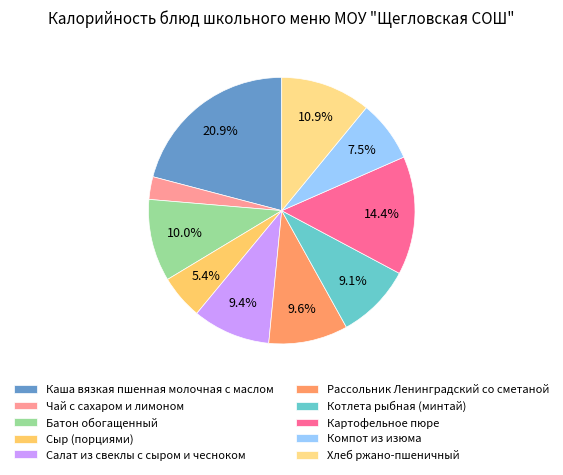

Which has a higher value, Чай с сахаром и лимоном or Картофельное пюре?

Картофельное пюре